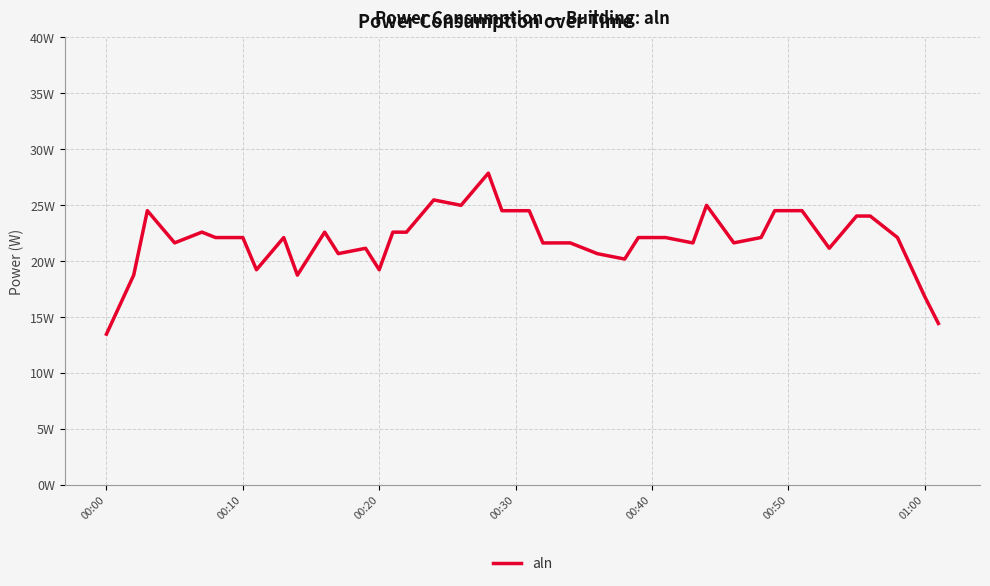

Is this an area chart (filled region under the line)?

No